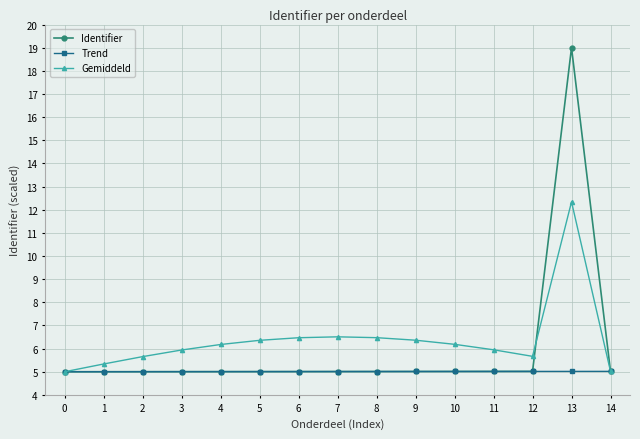

List the series in order of their peak value, lowest first.

Trend, Gemiddeld, Identifier